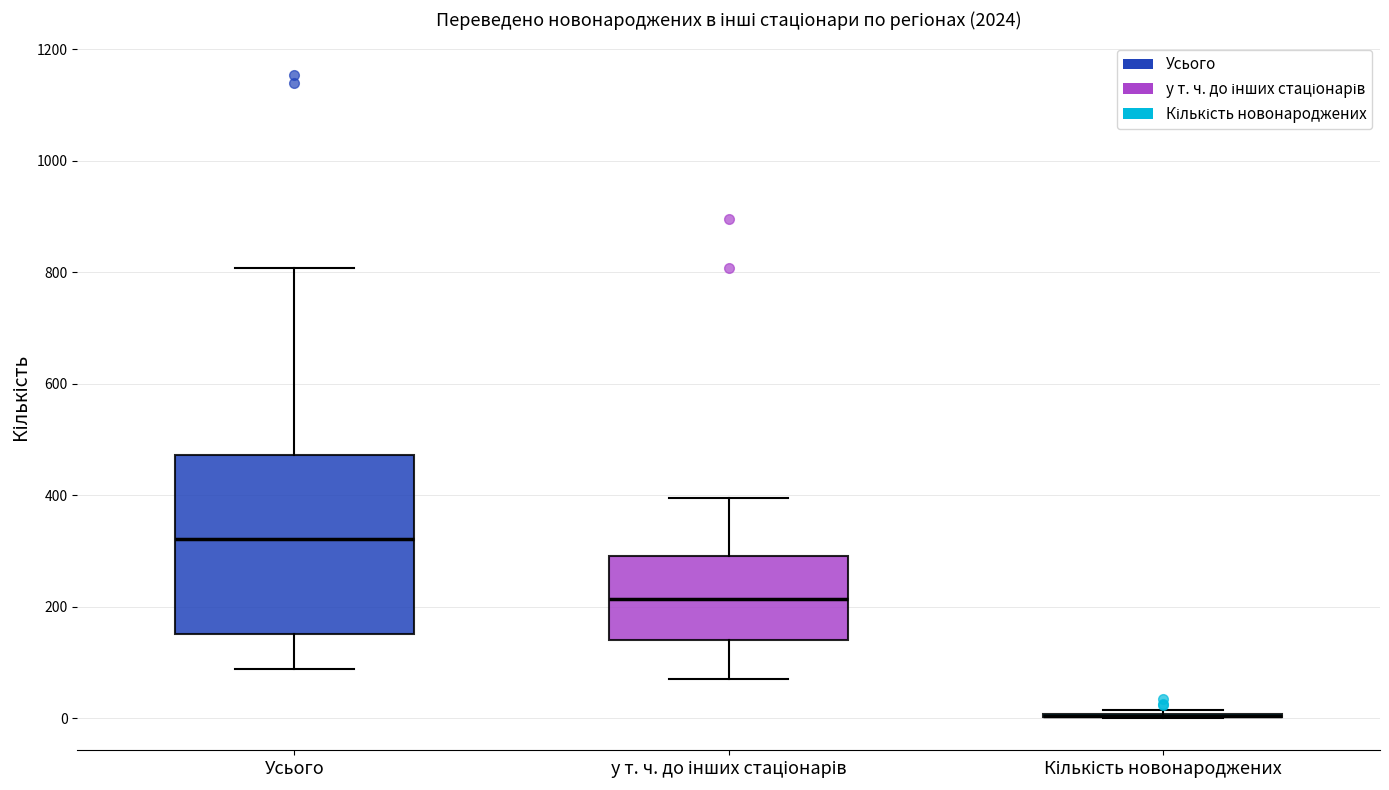

Reading left to right, read every box against the y-axis: the position of its median line, the range the box covers, and the ends of its whiskers. The values are not printed on the chart, so give them approximately, as read against the axis.

Усього: median 320, box 160 to 480, whiskers 80 to 800
у т. ч. до інших стаціонарів: median 220, box 140 to 300, whiskers 80 to 400
Кількість новонароджених: box collapsed to a line at 0, whiskers 0 to 20